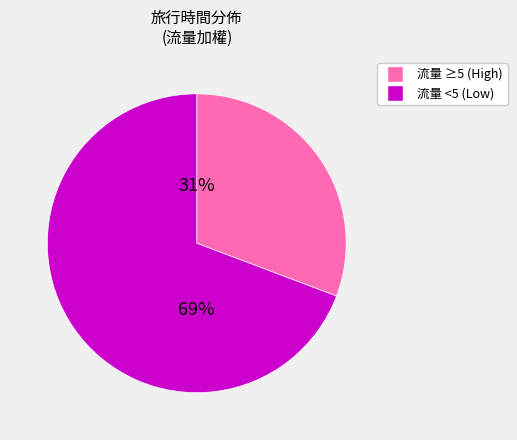

Count the number of slices in the pie.

2